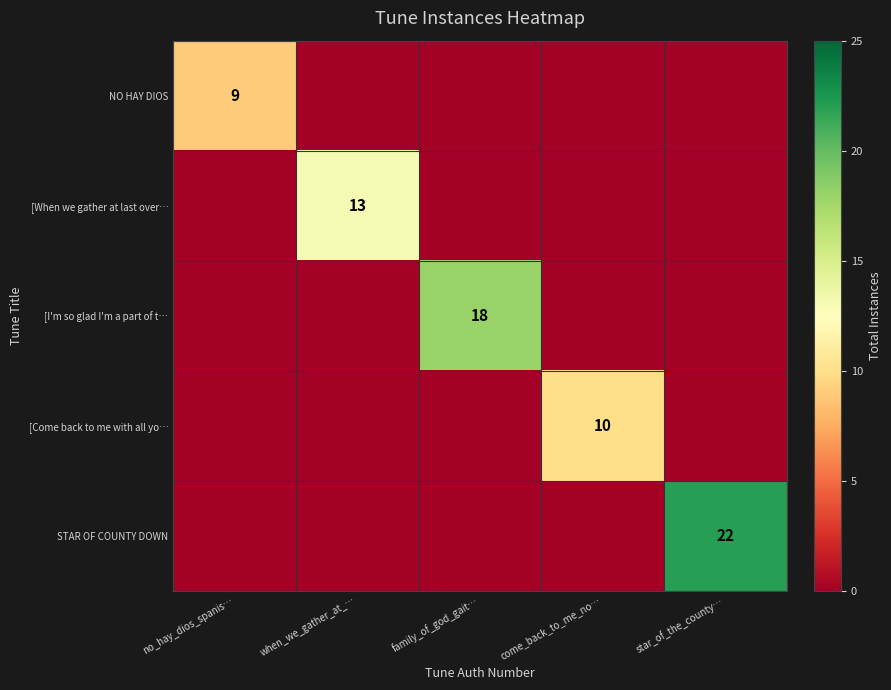

At which label does STAR OF COUNTY DOWN reach its minimum?

no_hay_dios_spanis…